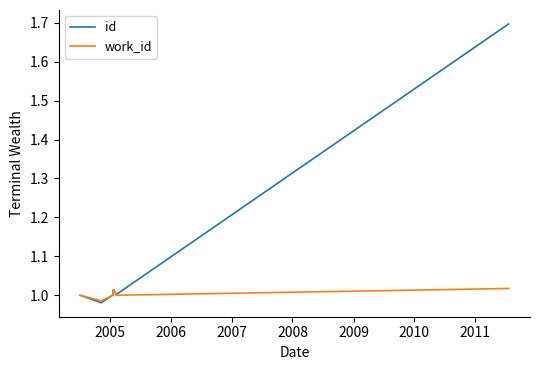

True or false: work_id has a value of 0.6 at 2007.

False